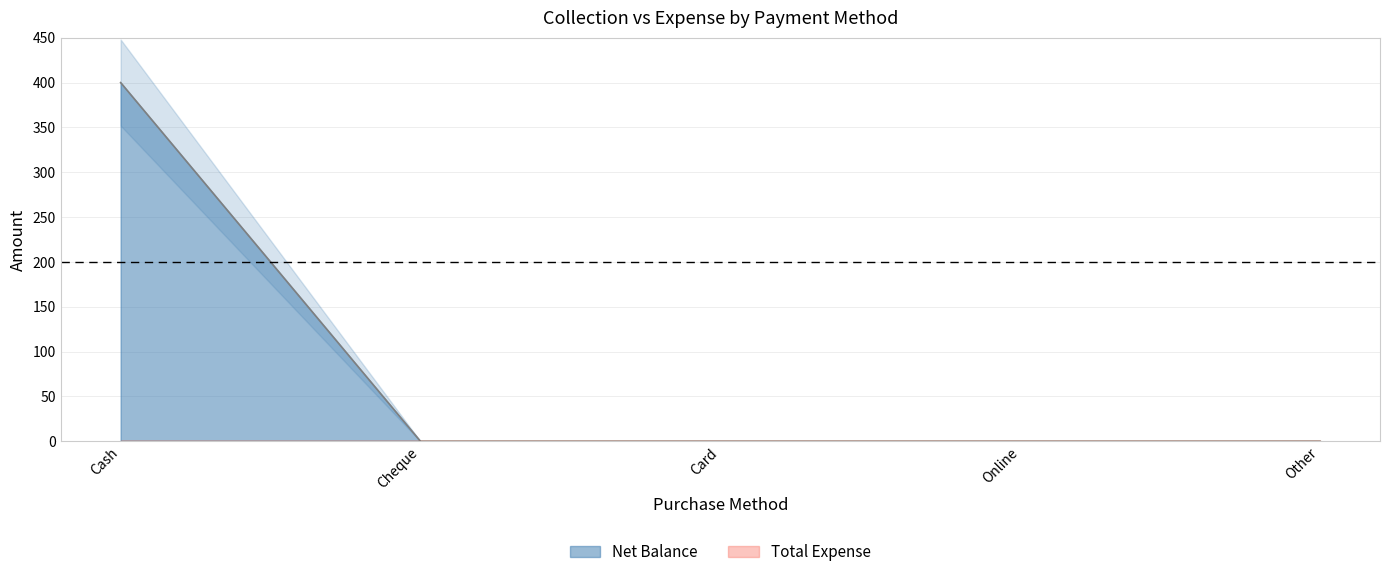

Where is the data nearest to the value 200?

Cash